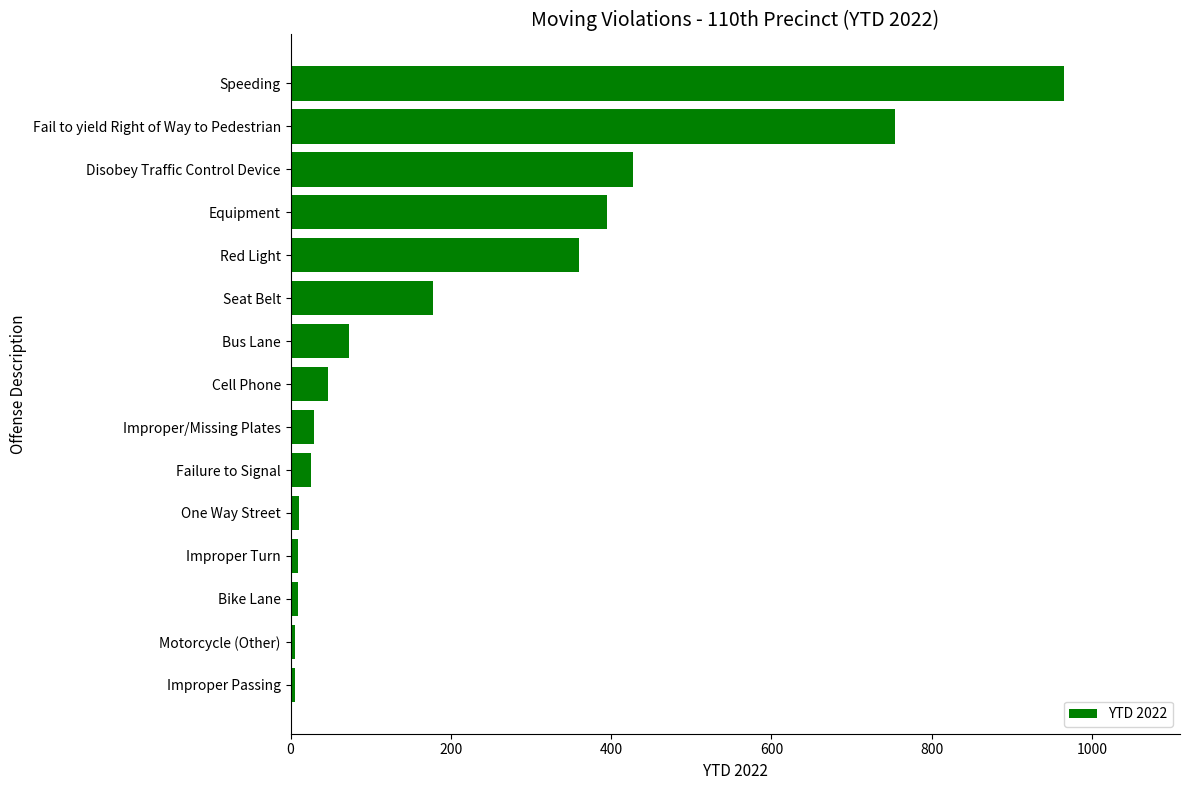

Which category has the highest value across all series?

Speeding